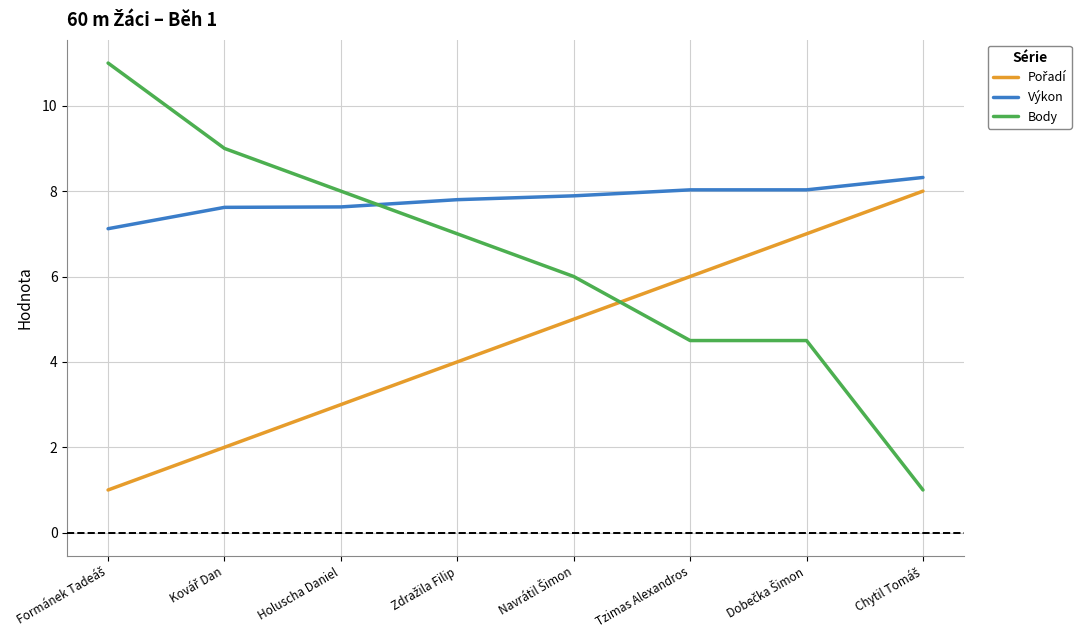

What is the difference between the maximum and minimum values in the Body series?

10.0